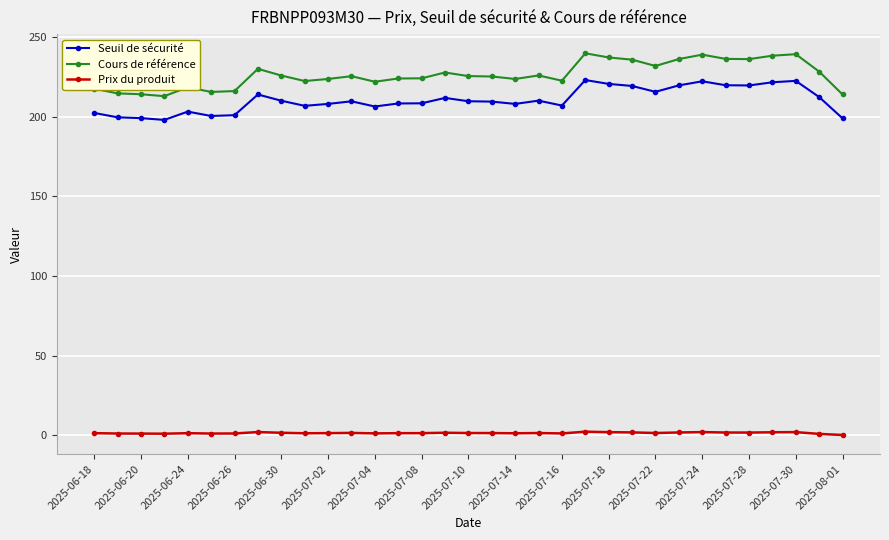

Count the number of data series in this chart.

3